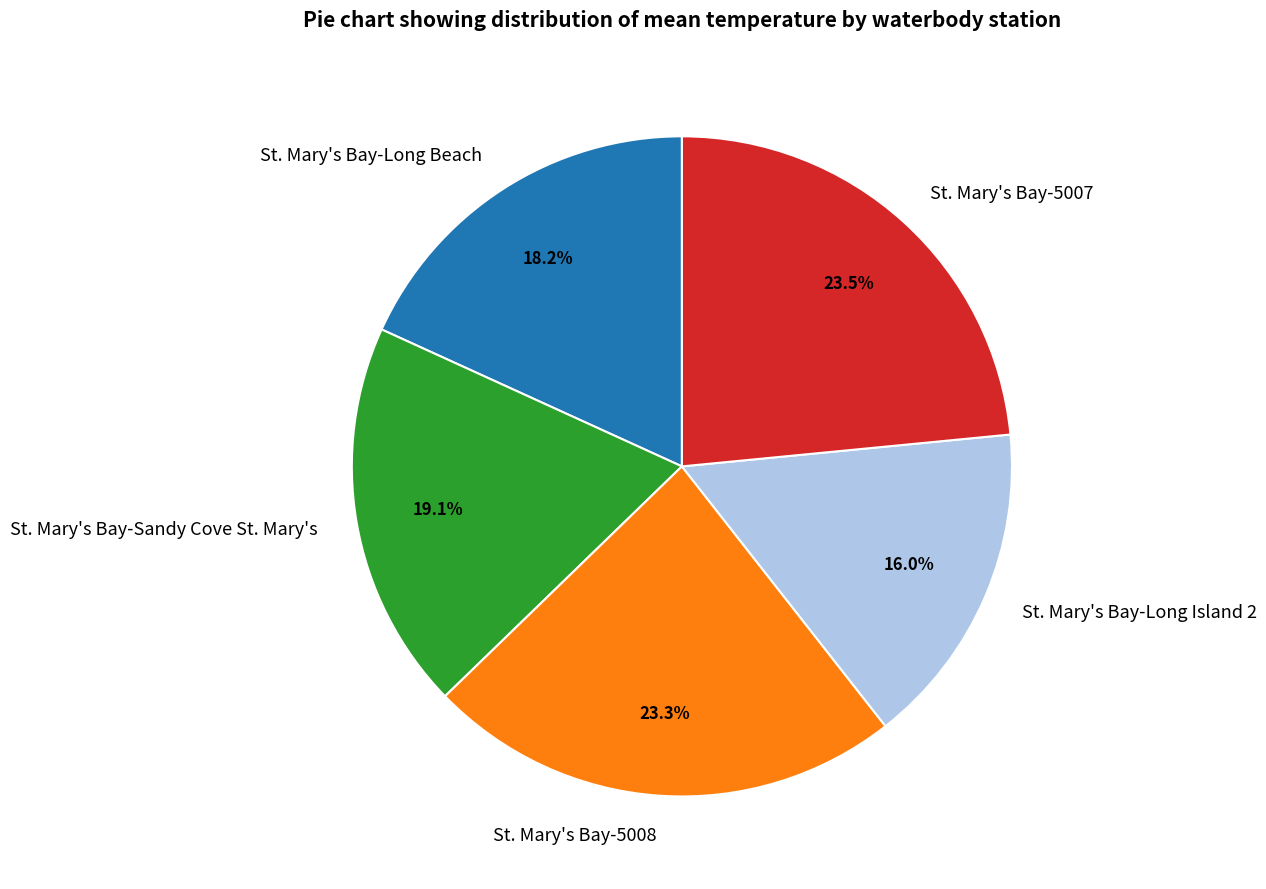

Which has a higher value, St. Mary's Bay-5007 or St. Mary's Bay-Long Beach?

St. Mary's Bay-5007